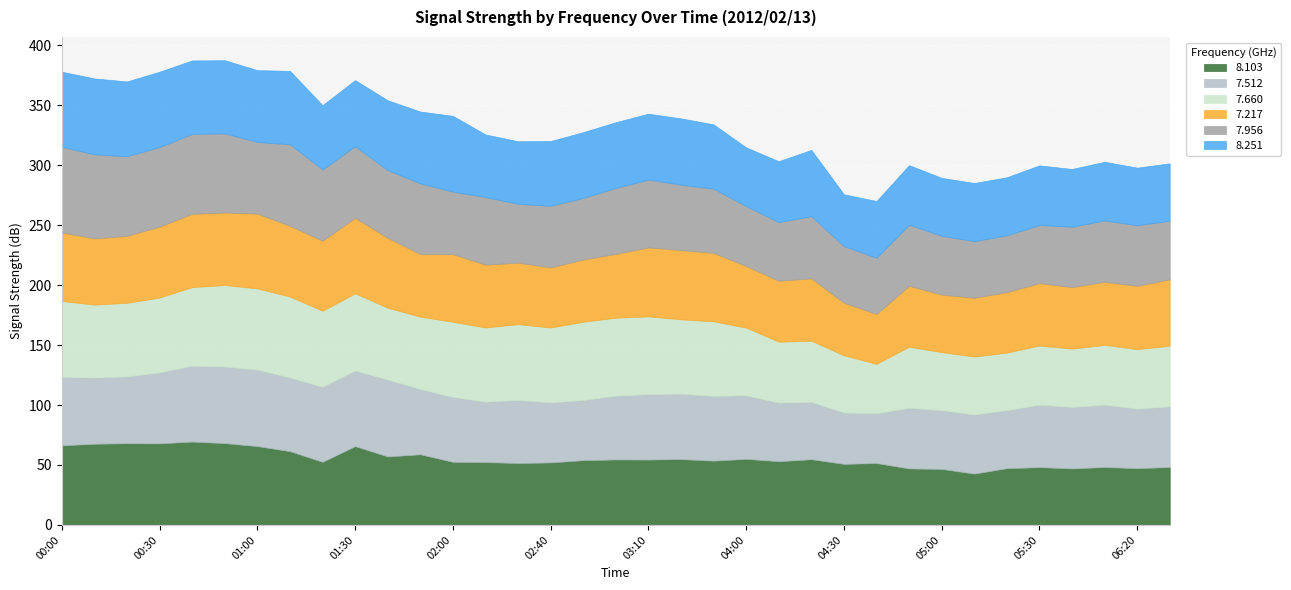

How many times do   8.103 and   8.251 cross each other?

9